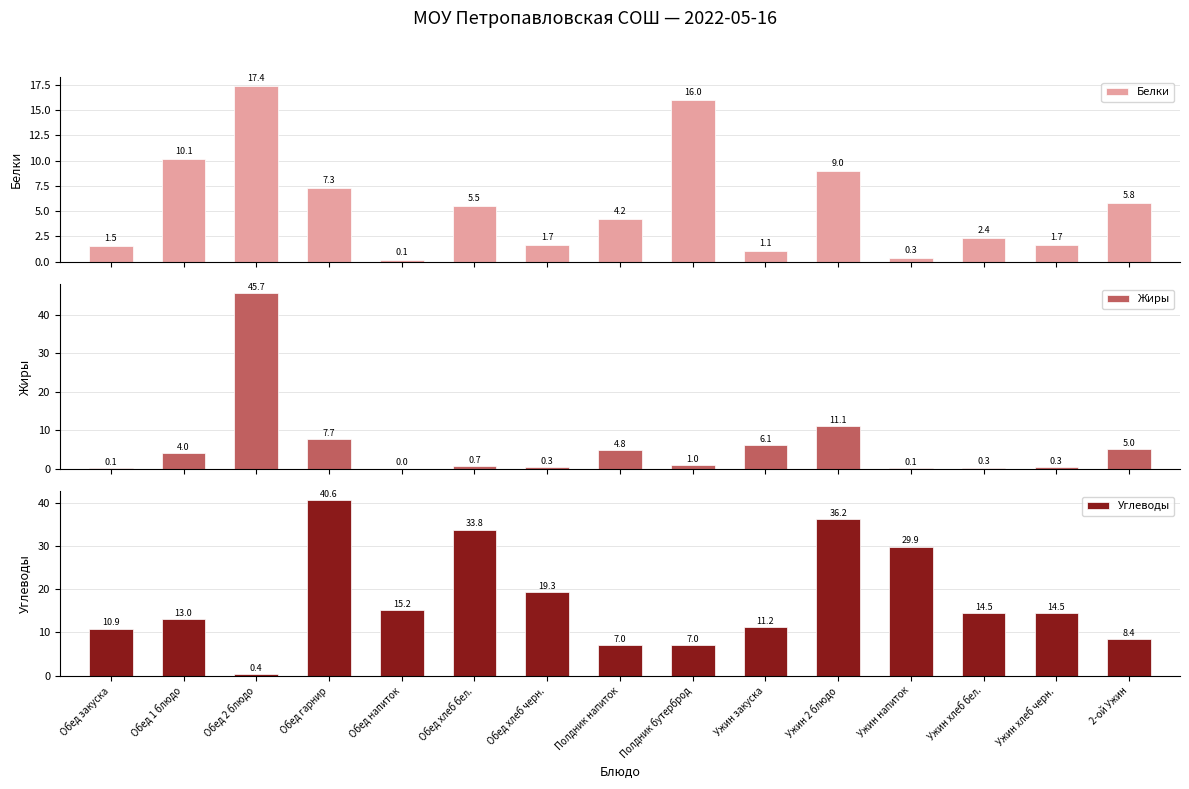

What is the difference between the second highest and second lowest values in the Углеводы series?

29.2